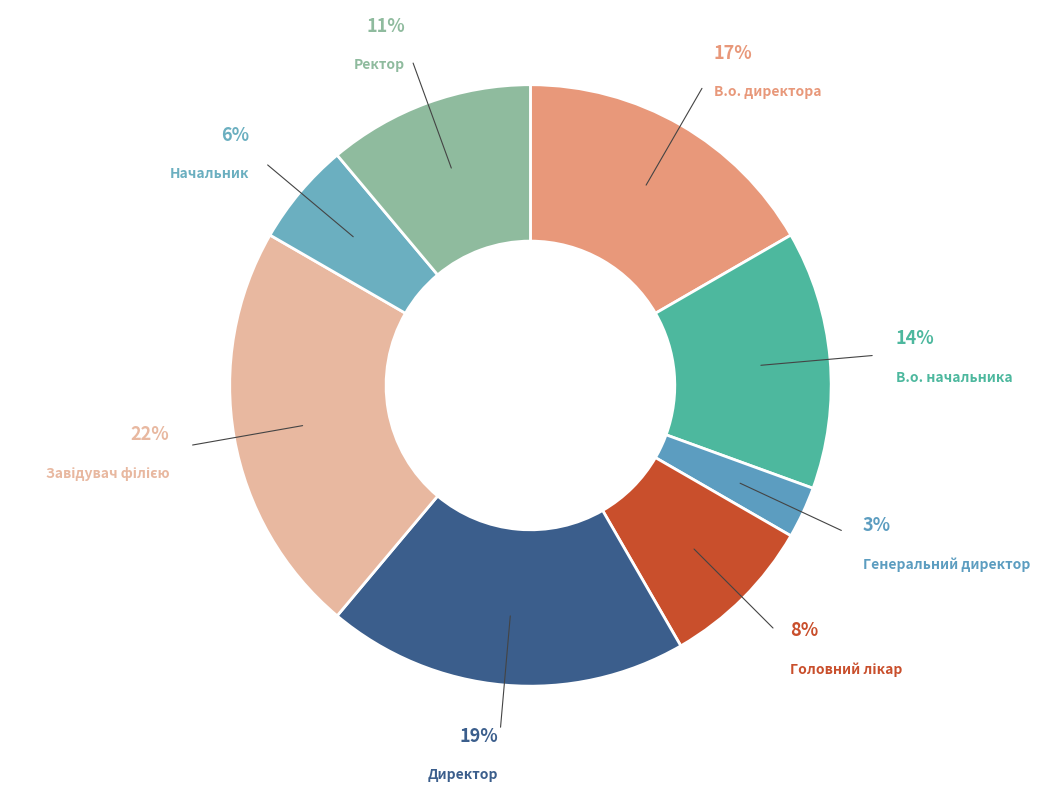

What is the smallest slice in the pie chart?

Генеральний директор